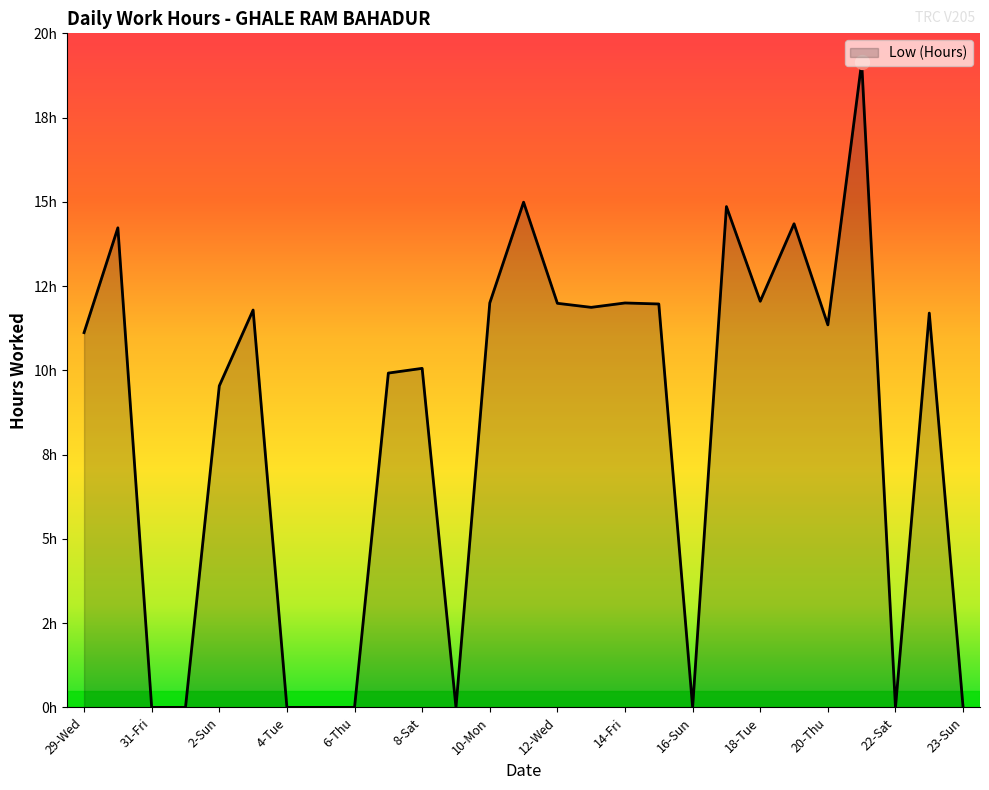

Reading left to right, list all the values displayed in this chart.

11.1	14.2	0.0	0.0	9.5	11.8	0.0	0.0	0.0	9.9	10.1	0.0	12.0	15.0	12.0	11.9	12.0	12.0	0.0	14.9	12.1	14.3	11.3	19.1	0.0	11.7	0.0